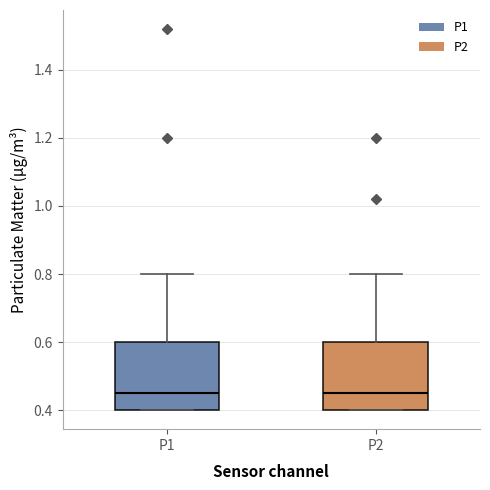

Reading left to right, transcribe this box plot: for each box, give where its median line is, the range the box spans, and where its two whiskers end, as read against the y-axis. The values are not printed on the chart, so give them approximately, as read against the axis.

P1: median 0.46, box 0.40 to 0.60, whiskers 0.40 to 0.80
P2: median 0.46, box 0.40 to 0.60, whiskers 0.40 to 0.80